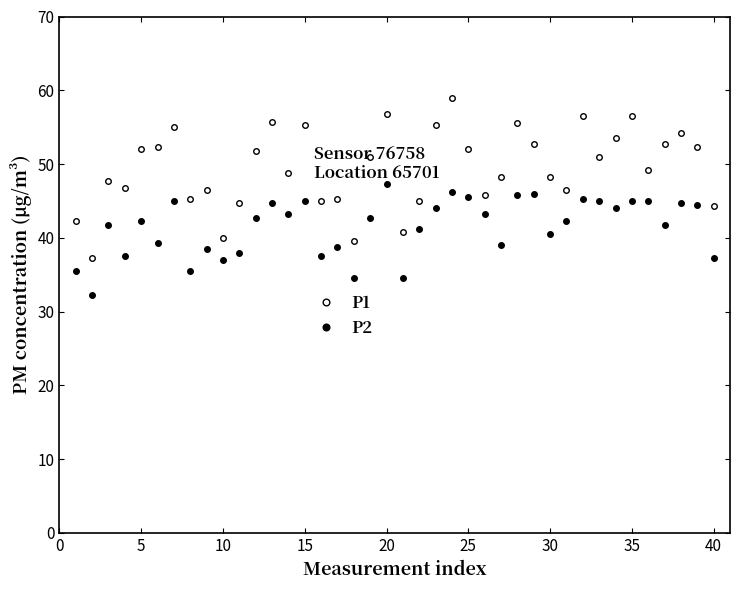

True or false: P1 has more than 0 points higher than both neighbors.

True